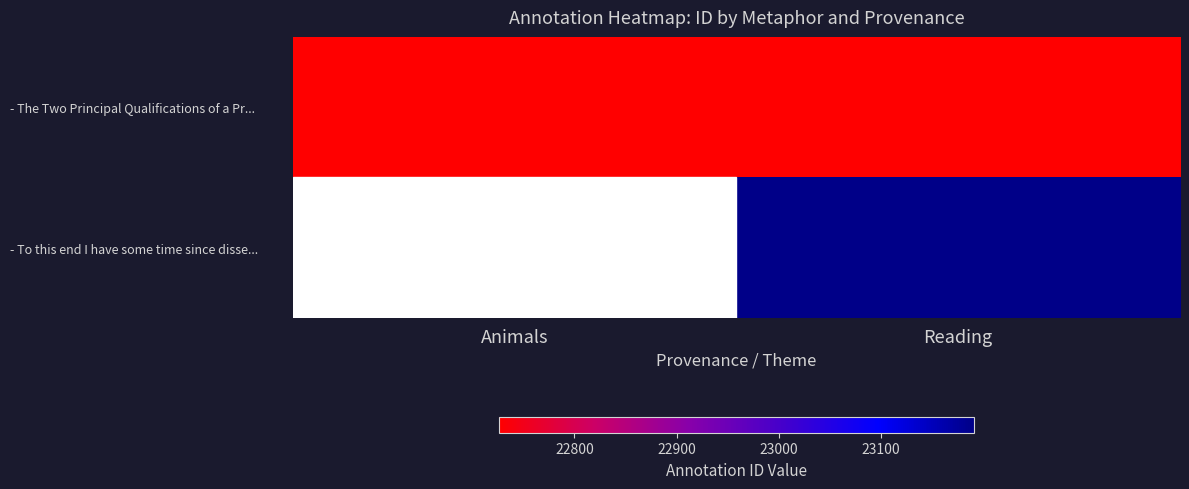

What is the total value across all series at Reading?

45917.0